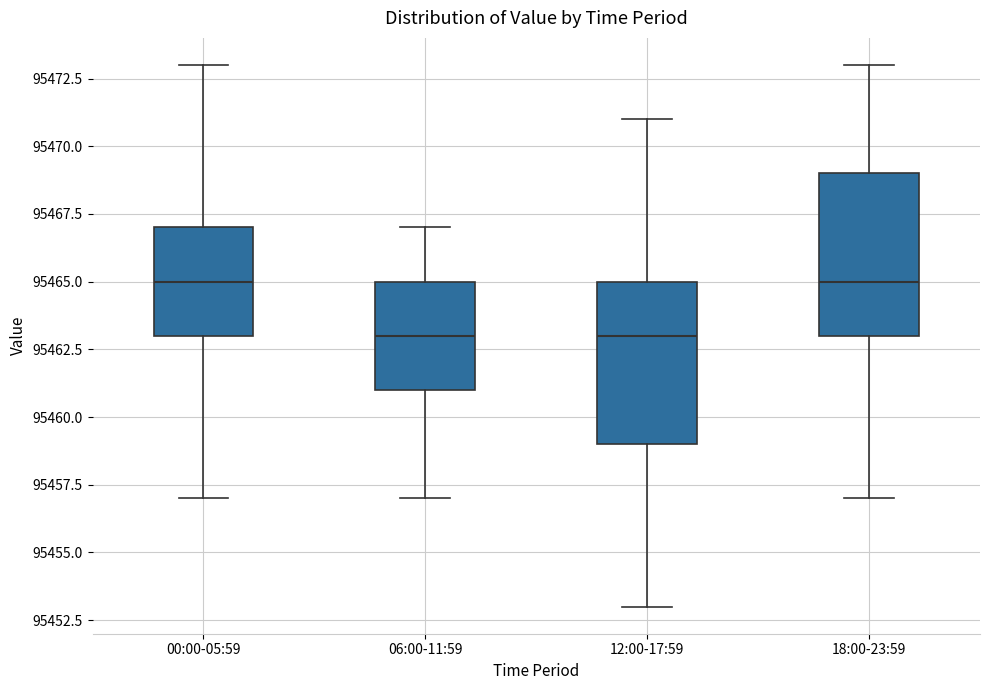

Reading left to right, transcribe this box plot: for each box, give where its median line is, the range the box spans, and where its two whiskers end, as read against the y-axis. The values are not printed on the chart, so give them approximately, as read against the axis.

00:00-05:59: median 95465, box 95463 to 95467, whiskers 95457 to 95473
06:00-11:59: median 95463, box 95461 to 95465, whiskers 95457 to 95467
12:00-17:59: median 95463, box 95459 to 95465, whiskers 95453 to 95471
18:00-23:59: median 95465, box 95463 to 95469, whiskers 95457 to 95473